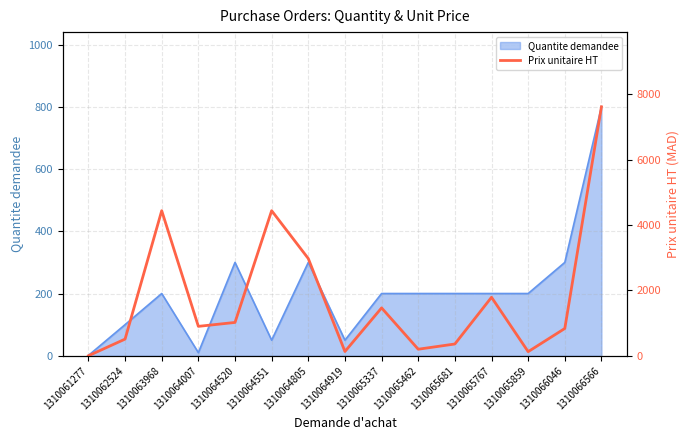

At which category does the chart reach its minimum across all series?

1310061277